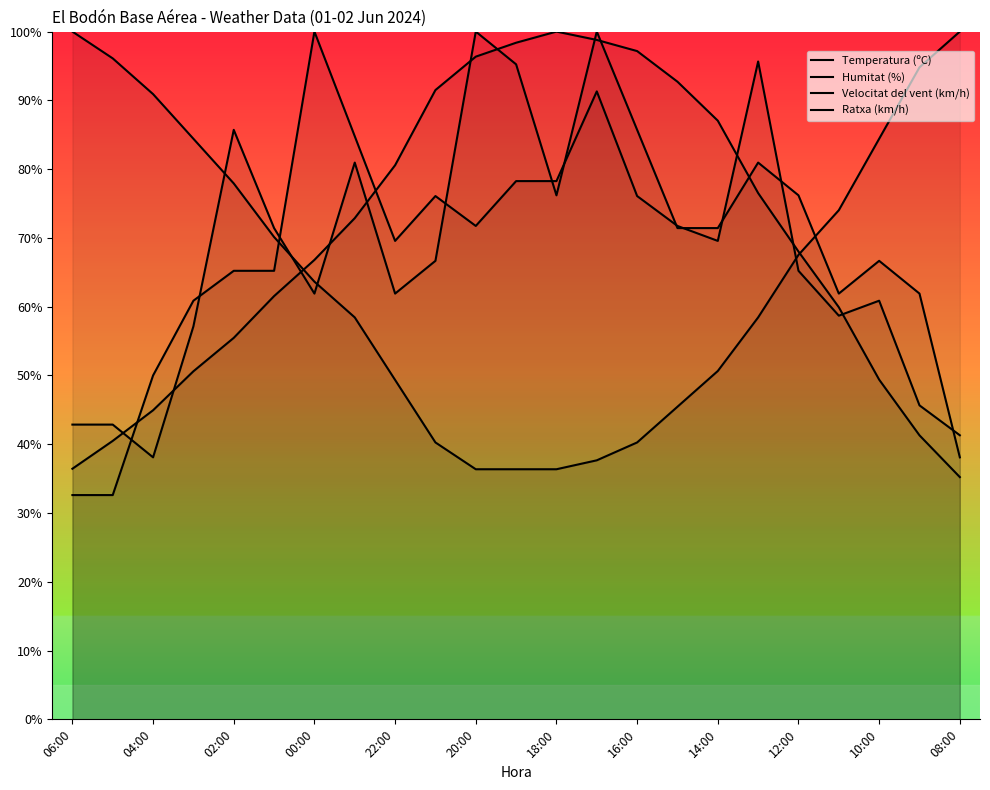

Does the chart display data point markers on the line(s)?

No